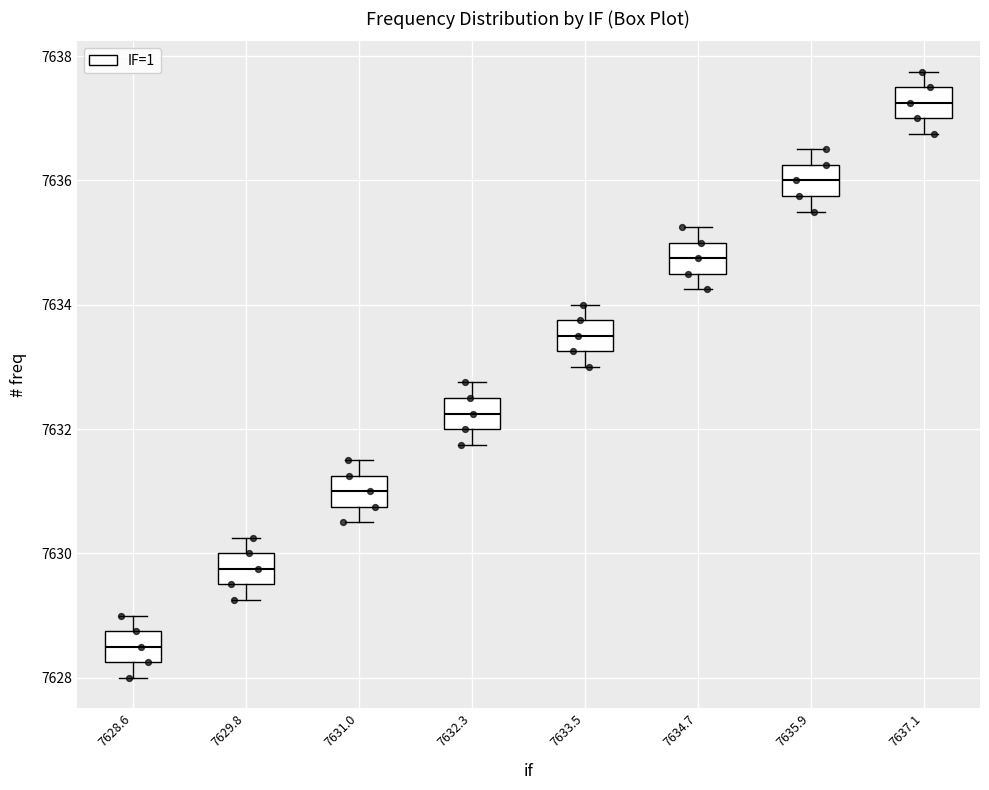

Reading left to right, transcribe this box plot: for each box, give where its median line is, the range the box spans, and where its two whiskers end, as read against the y-axis. The values are not printed on the chart, so give them approximately, as read against the axis.

7628.6: median 7628.6, box 7628.2 to 7628.8, whiskers 7628.0 to 7629.0
7629.8: median 7629.8, box 7629.6 to 7630.0, whiskers 7629.2 to 7630.2
7631.0: median 7631.0, box 7630.8 to 7631.2, whiskers 7630.6 to 7631.6
7632.3: median 7632.2, box 7632.0 to 7632.6, whiskers 7631.8 to 7632.8
7633.5: median 7633.6, box 7633.2 to 7633.8, whiskers 7633.0 to 7634.0
7634.7: median 7634.8, box 7634.6 to 7635.0, whiskers 7634.2 to 7635.2
7635.9: median 7636.0, box 7635.8 to 7636.2, whiskers 7635.6 to 7636.6
7637.1: median 7637.2, box 7637.0 to 7637.6, whiskers 7636.8 to 7637.8